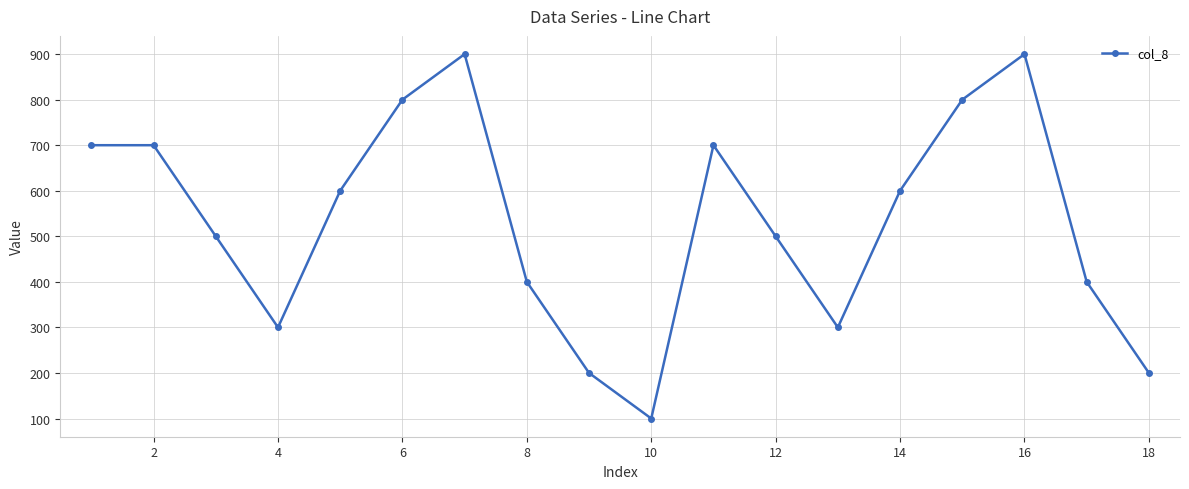

What is the greatest value displayed?

900